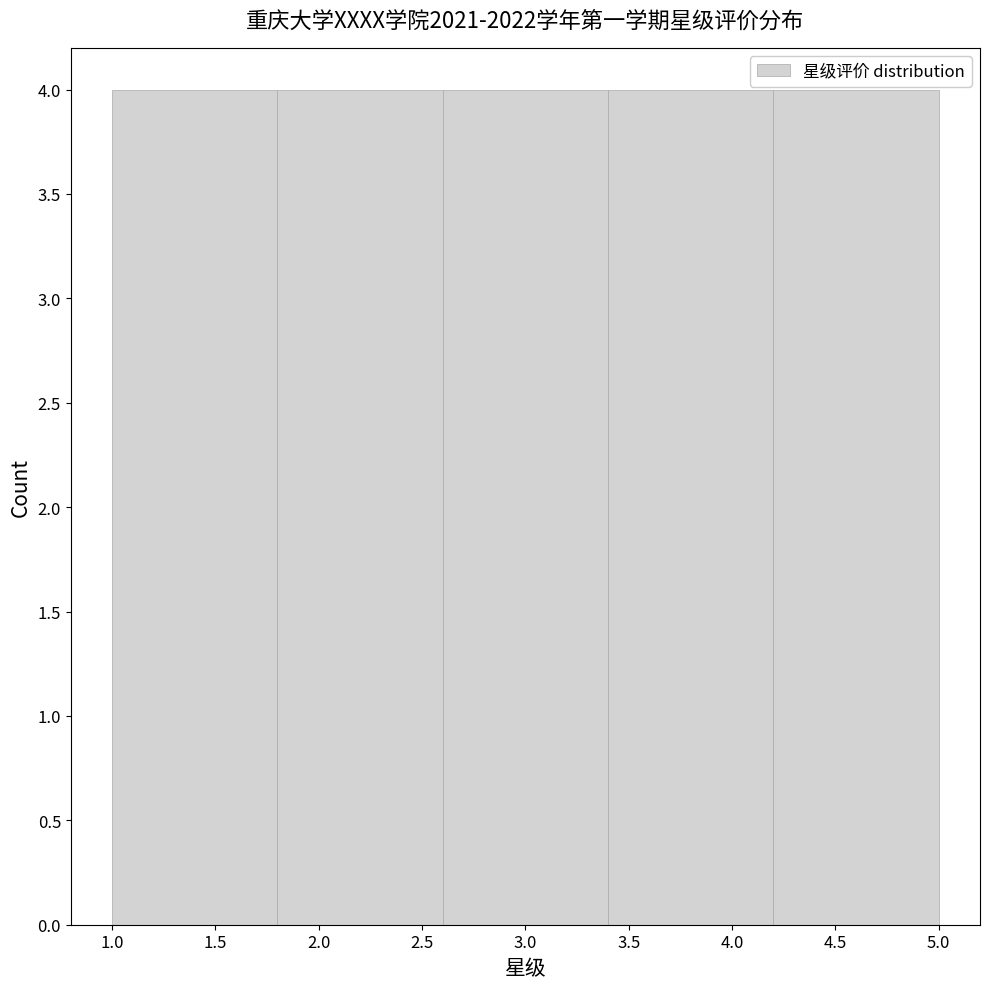

Reading left to right, list every bar in this chart as the range it spans on the x-axis followed by its height. The values are not printed on the chart, so give them approximately, as read against the axis.

1.0 to 1.8: 4
1.8 to 2.6: 4
2.6 to 3.4: 4
3.4 to 4.2: 4
4.2 to 5.0: 4